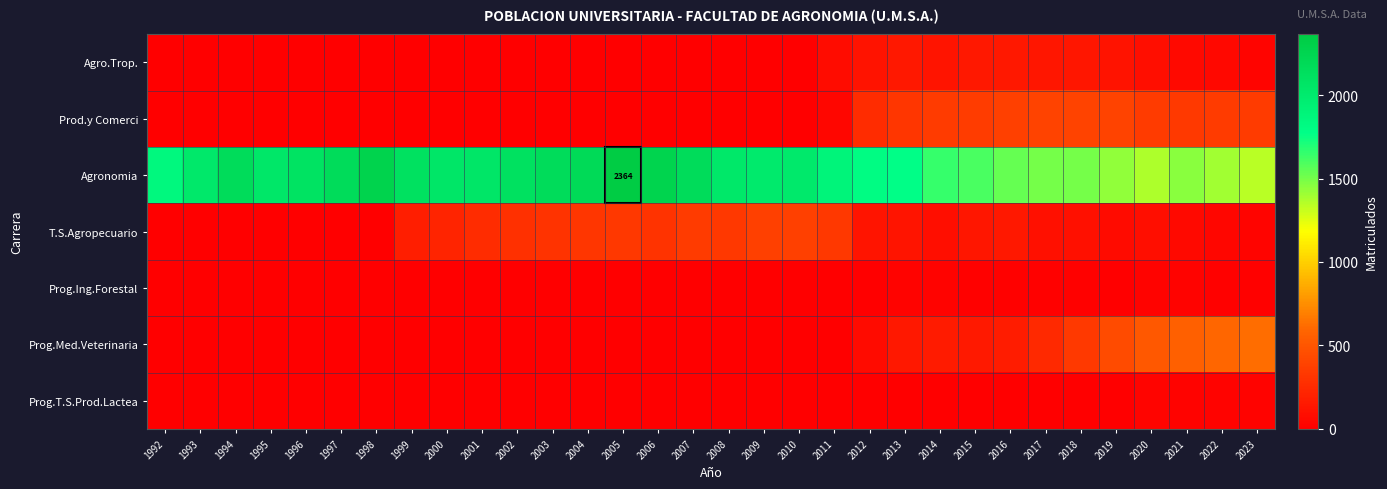

What is the total value across all series at 2003?

2463